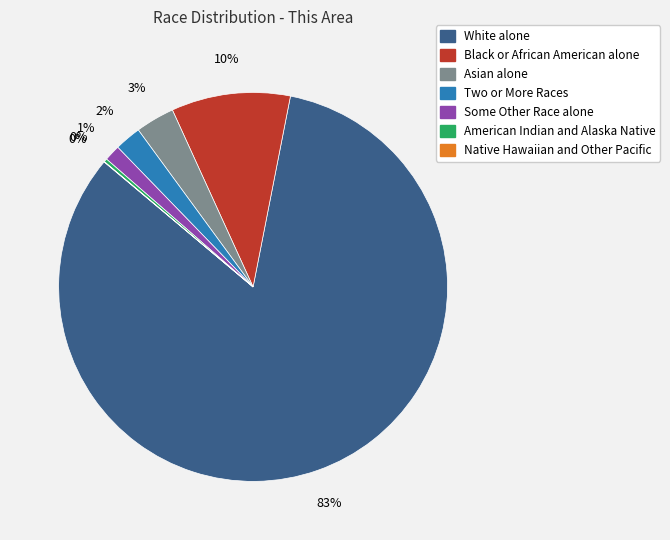

What is the majority slice?

White alone